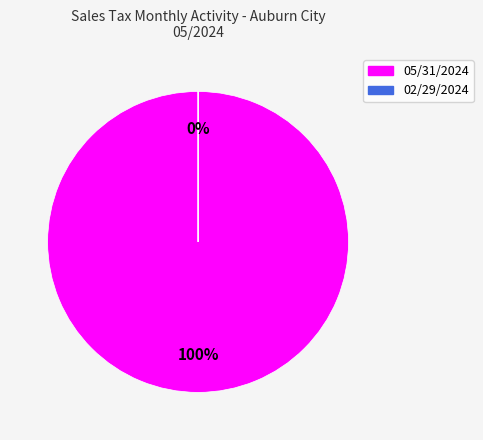

Approximately how many times larger is the value at 05/31/2024 compared to 02/29/2024?

14941.4